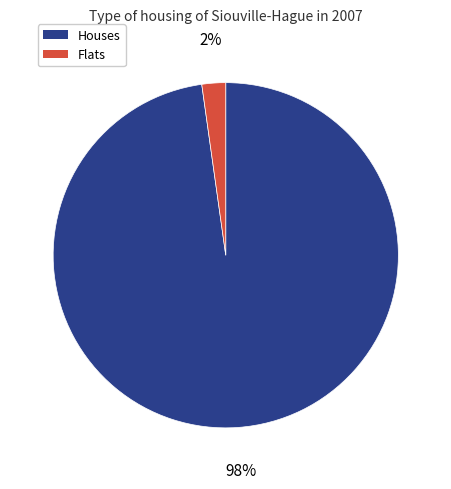

Is there any slice that represents more than half of the pie?

Yes